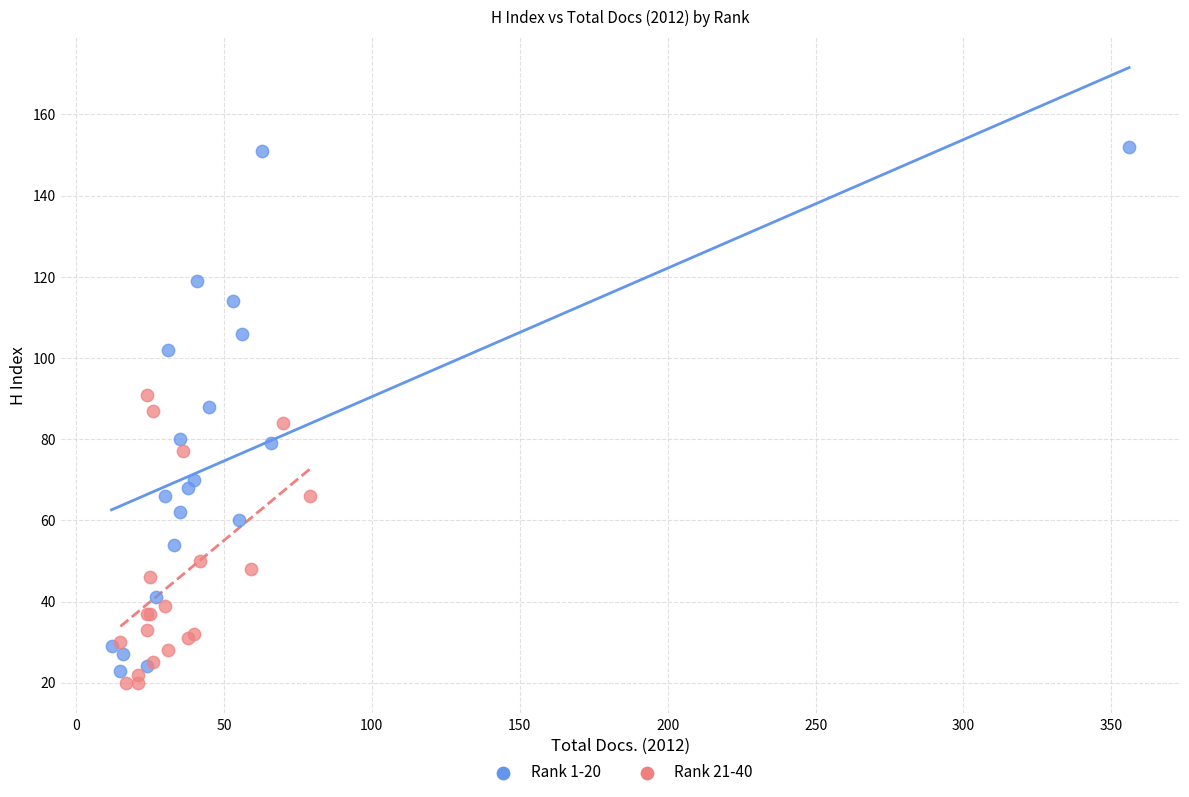

Which series reaches the maximum Y coordinate?

Rank 1-20